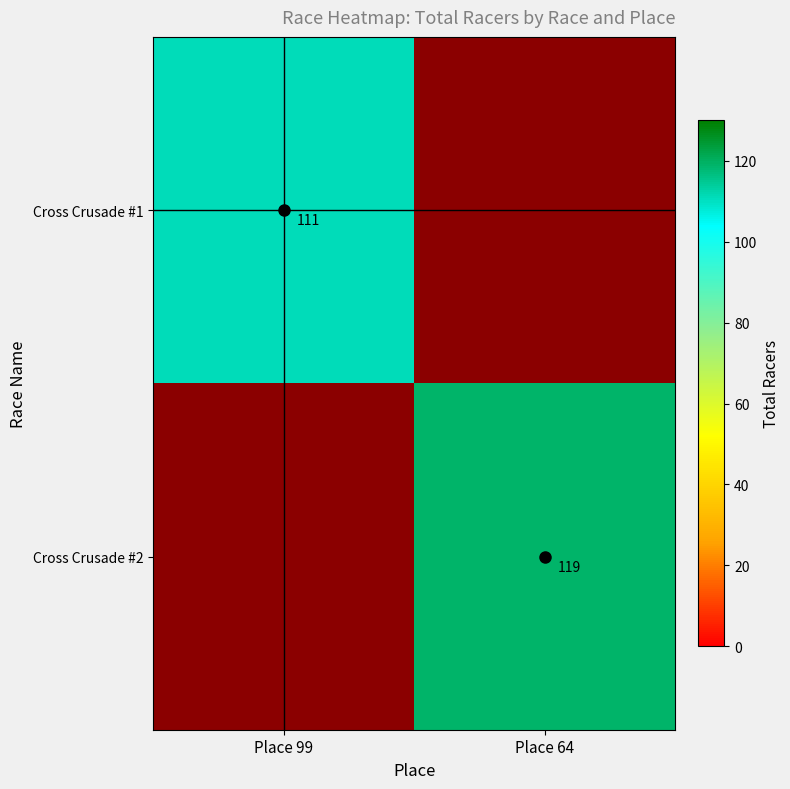

At how many categories does at least one series exceed 23?

2